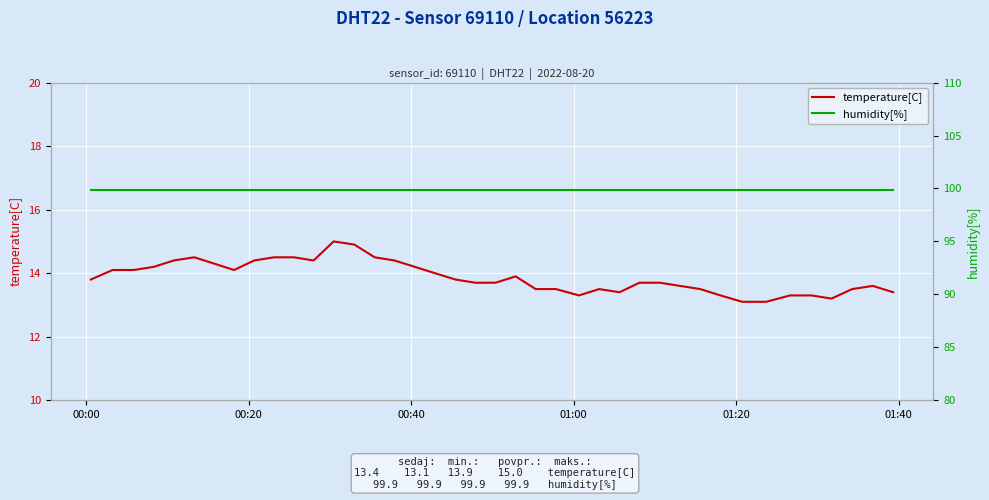

What are all the series names shown in the legend?

temperature[C], humidity[%]